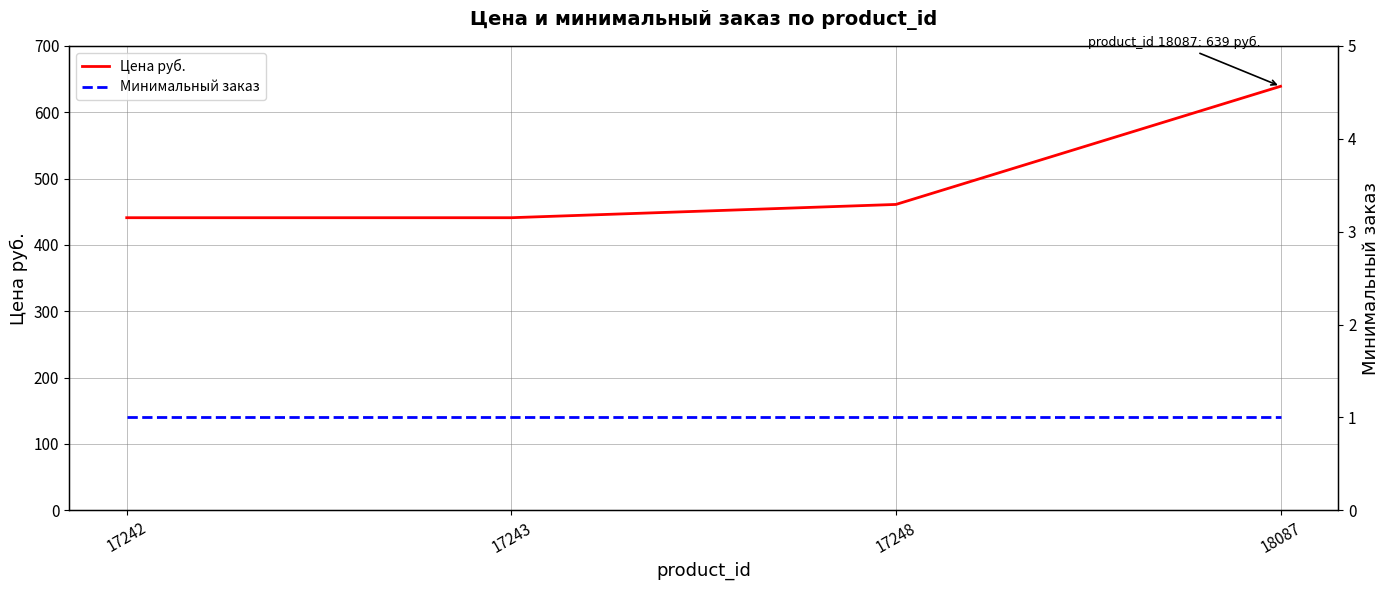

True or false: Цена руб. and Минимальный заказ intersect in this chart.

False